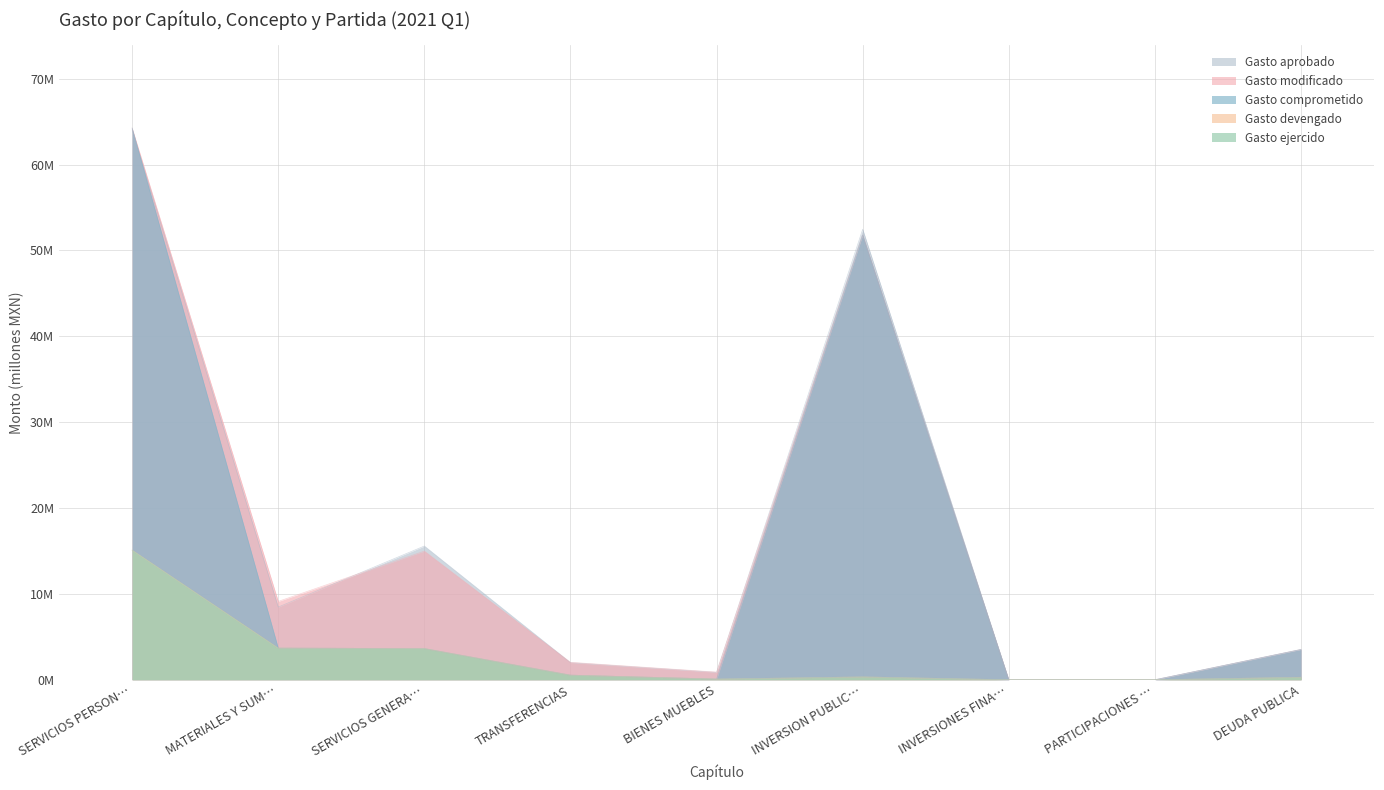

What is the sum of all Gasto aprobado values?

146.9